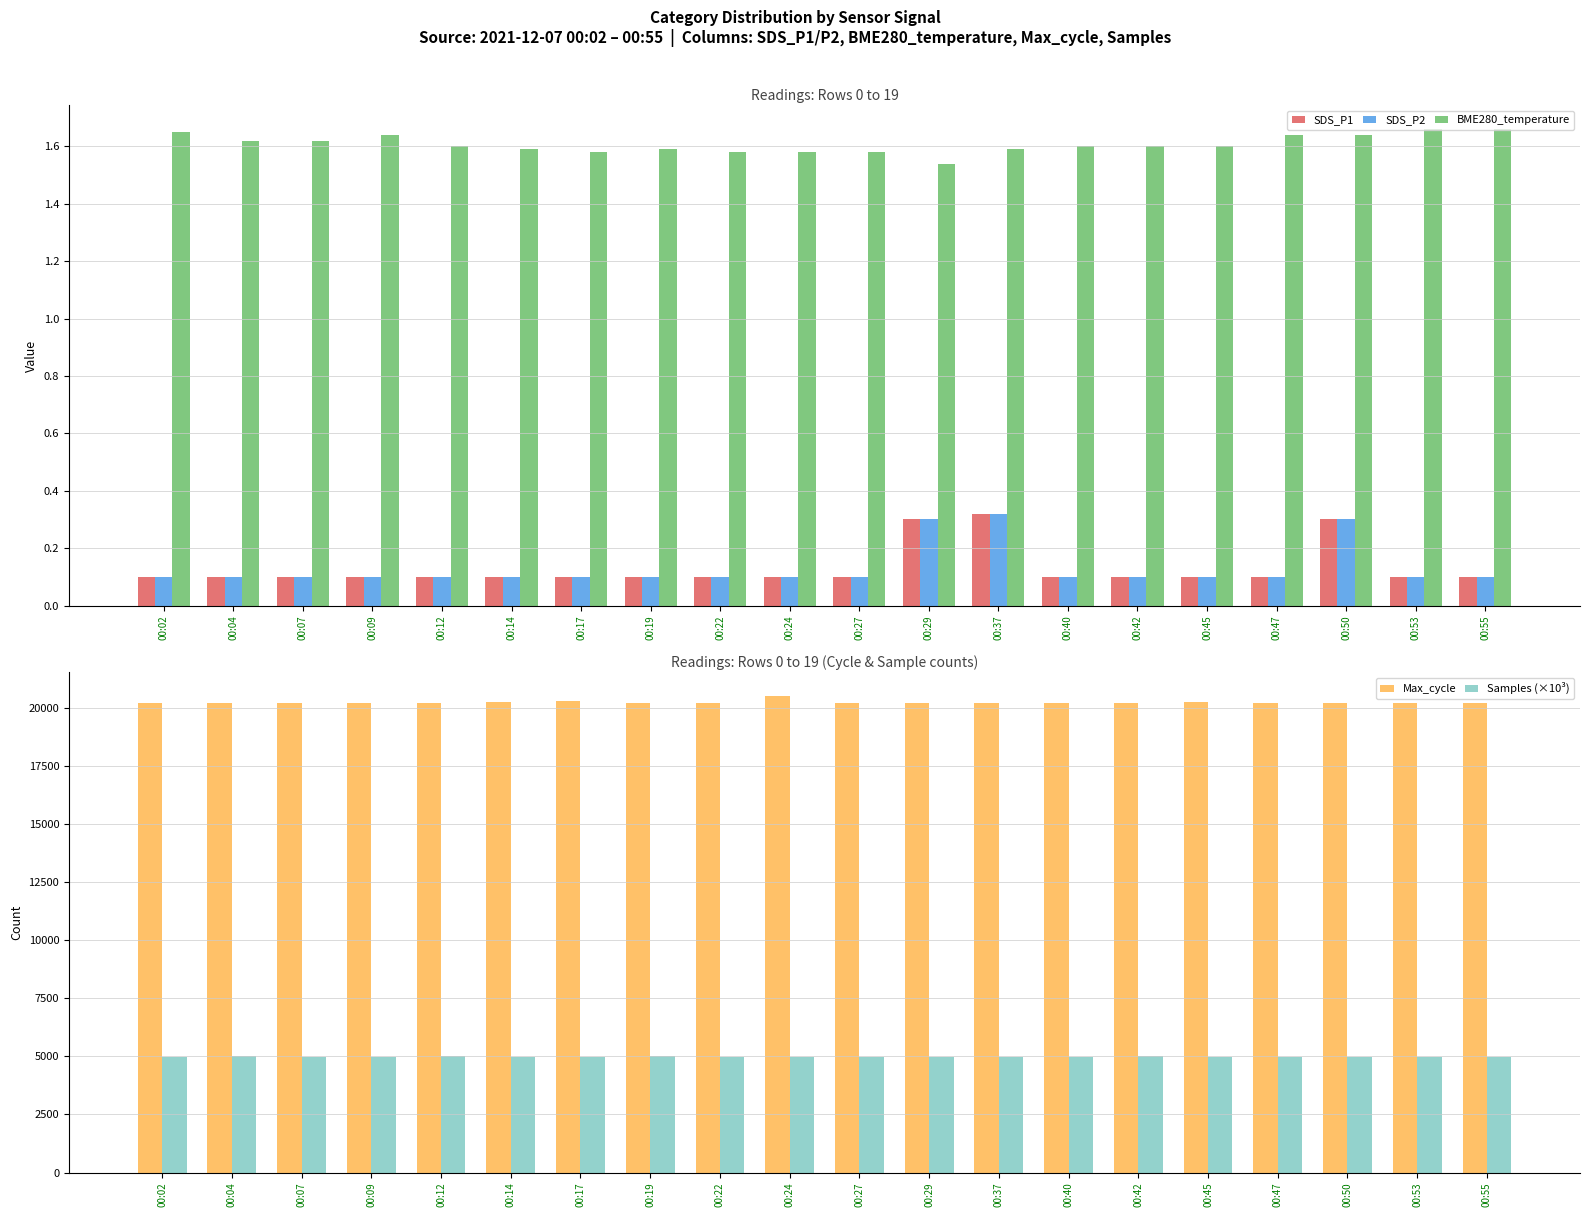

At 00:12, list the series in order from smallest to largest.

SDS_P1, SDS_P2, BME280_temperature, Samples (×10³), Max_cycle